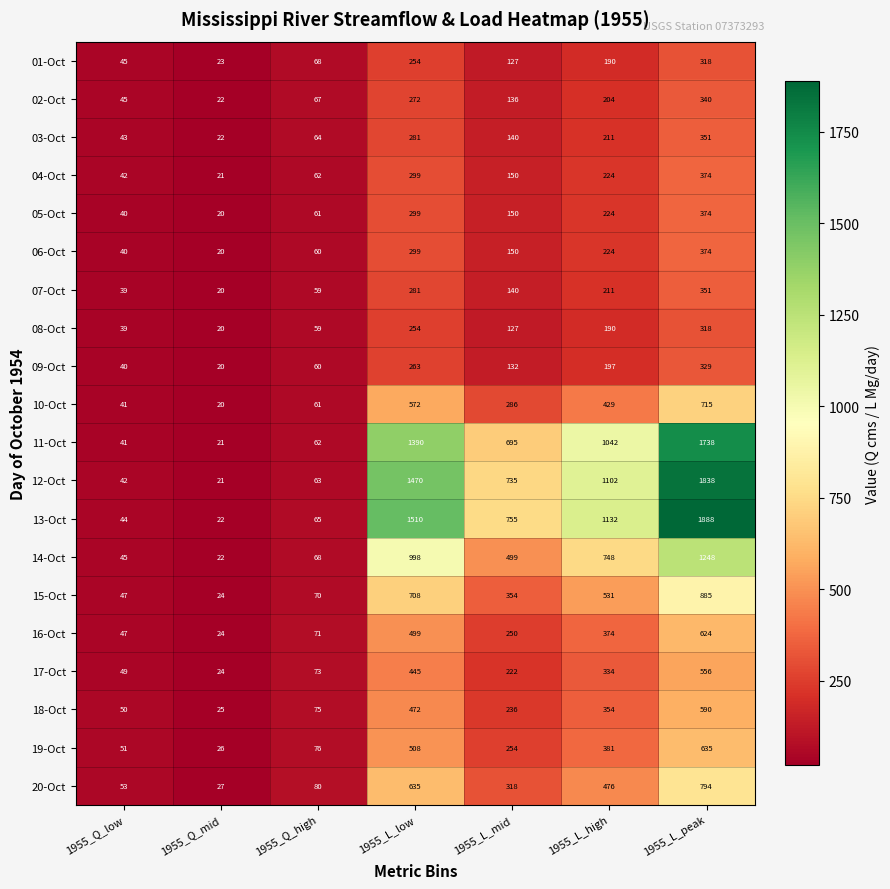

The value of 08-Oct at 1955_Q_low is 39. True or false?

True